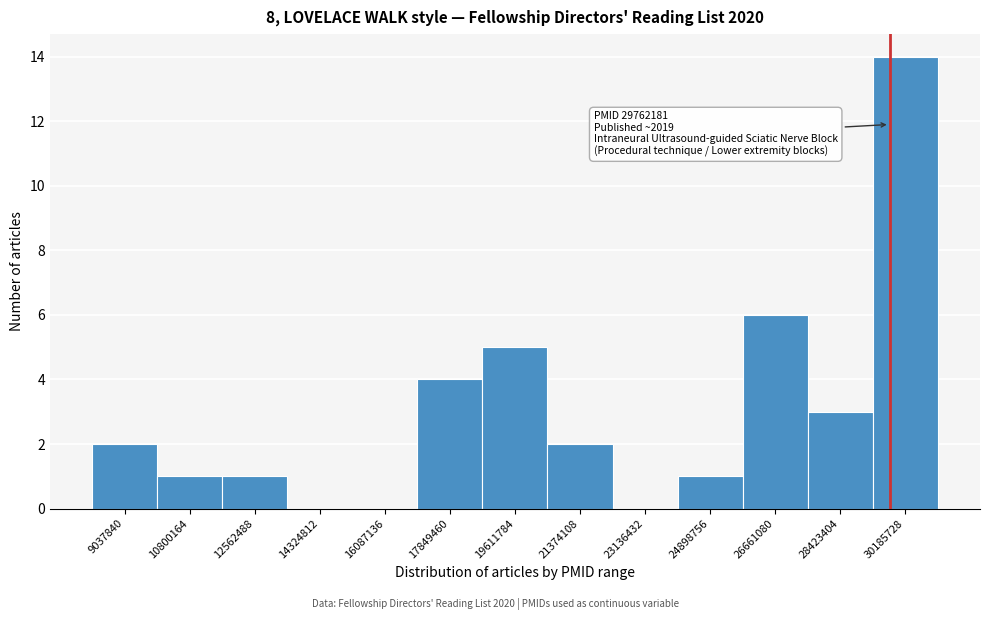

Over which range of the x-axis is the bar tallest?

29400000 to 31000000